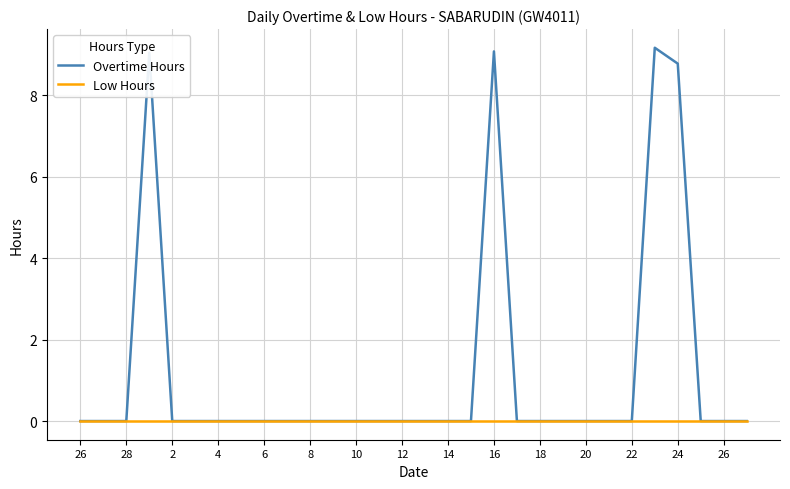

Which series has the largest range (max minus min)?

Overtime Hours